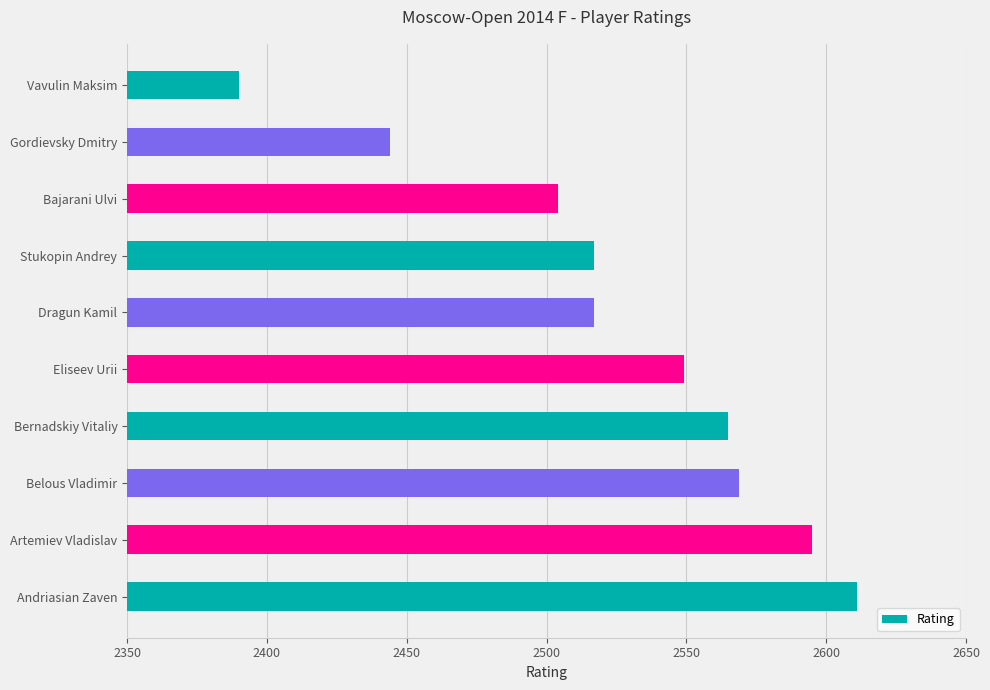

Which label corresponds to the largest value in the chart?

Andriasian Zaven